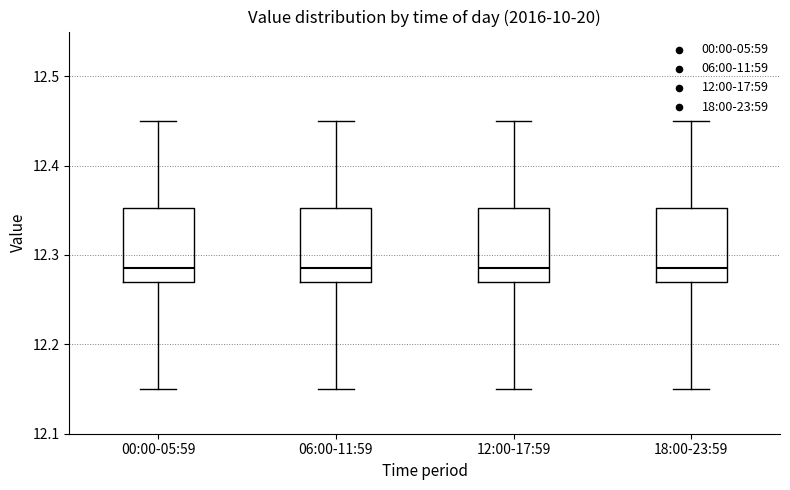

Reading left to right, transcribe this box plot: for each box, give where its median line is, the range the box spans, and where its two whiskers end, as read against the y-axis. The values are not printed on the chart, so give them approximately, as read against the axis.

00:00-05:59: median 12.29, box 12.27 to 12.35, whiskers 12.15 to 12.45
06:00-11:59: median 12.29, box 12.27 to 12.35, whiskers 12.15 to 12.45
12:00-17:59: median 12.29, box 12.27 to 12.35, whiskers 12.15 to 12.45
18:00-23:59: median 12.29, box 12.27 to 12.35, whiskers 12.15 to 12.45